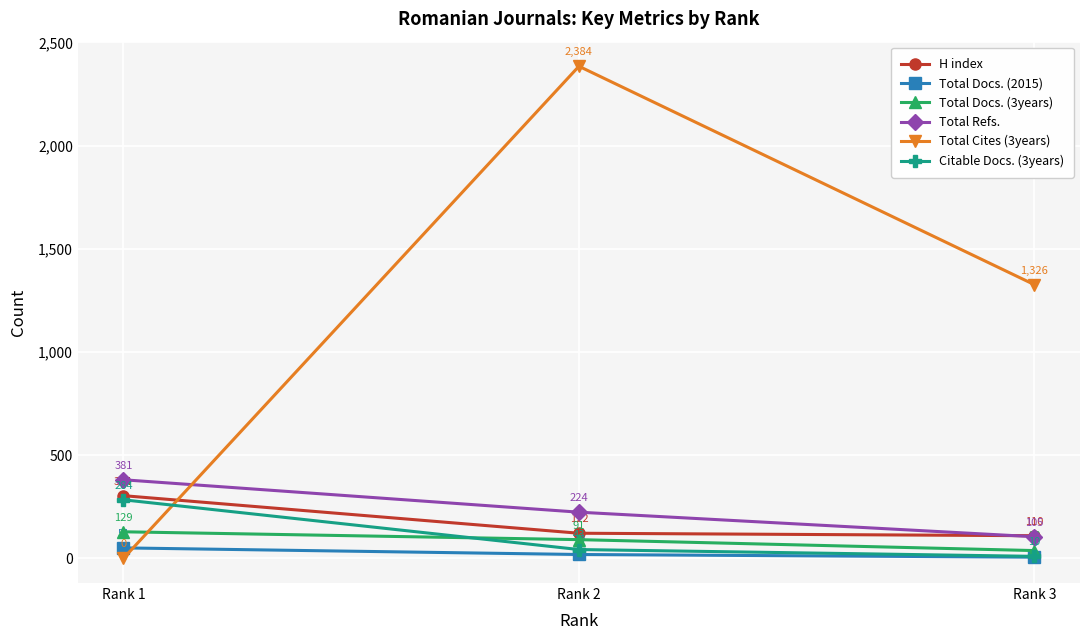

Is the value of Total Cites (3years) at Rank 3 greater than the value of Total Docs. (3years) at Rank 2?

Yes